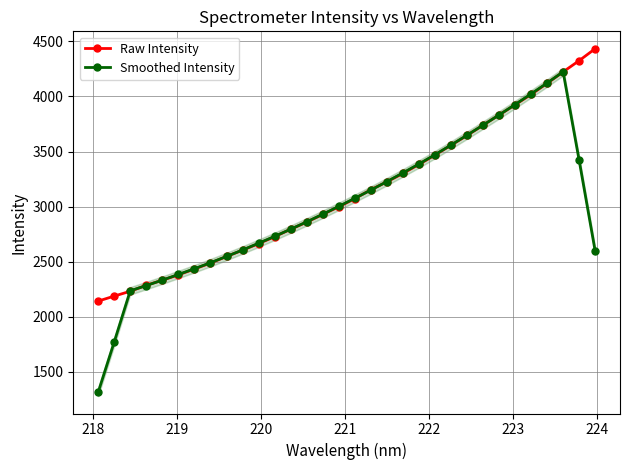

What is the value of the Raw Intensity point at the 29th from the left?

4119.7